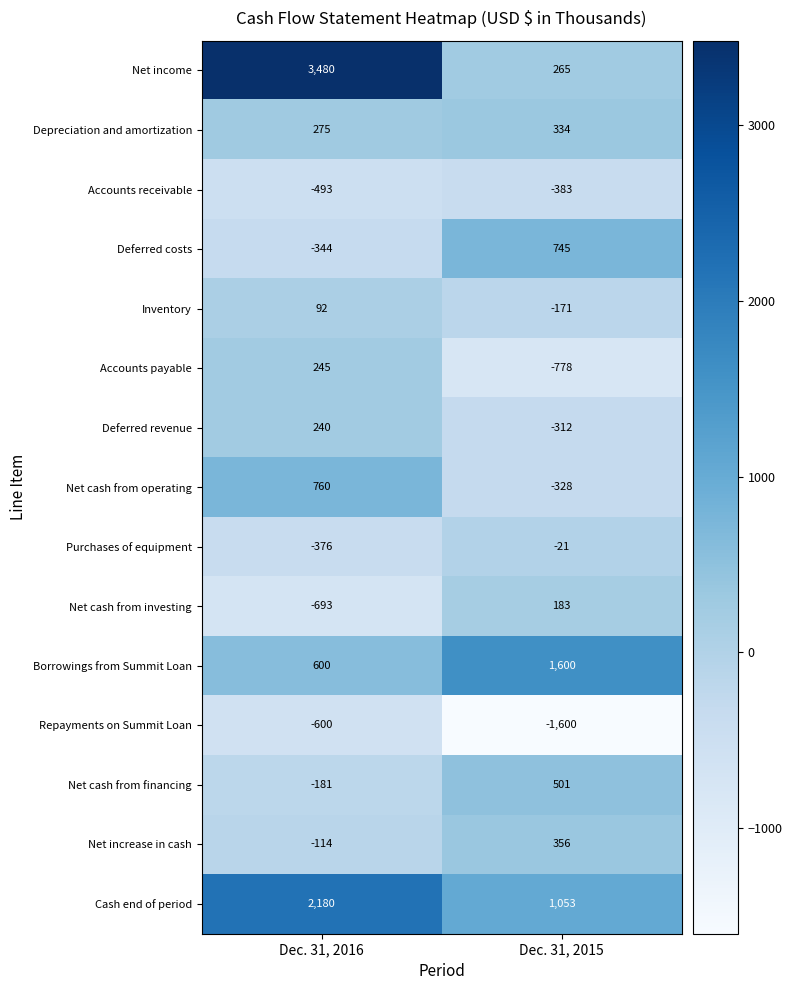

Reading left to right, extract all data points from this chart.

Net income: 3480	265
Depreciation and amortization: 275	334
Accounts receivable: -493	-383
Deferred costs: -344	745
Inventory: 92	-171
Accounts payable: 245	-778
Deferred revenue: 240	-312
Net cash from operating: 760	-328
Purchases of equipment: -376	-21
Net cash from investing: -693	183
Borrowings from Summit Loan: 600	1600
Repayments on Summit Loan: -600	-1600
Net cash from financing: -181	501
Net increase in cash: -114	356
Cash end of period: 2180	1053